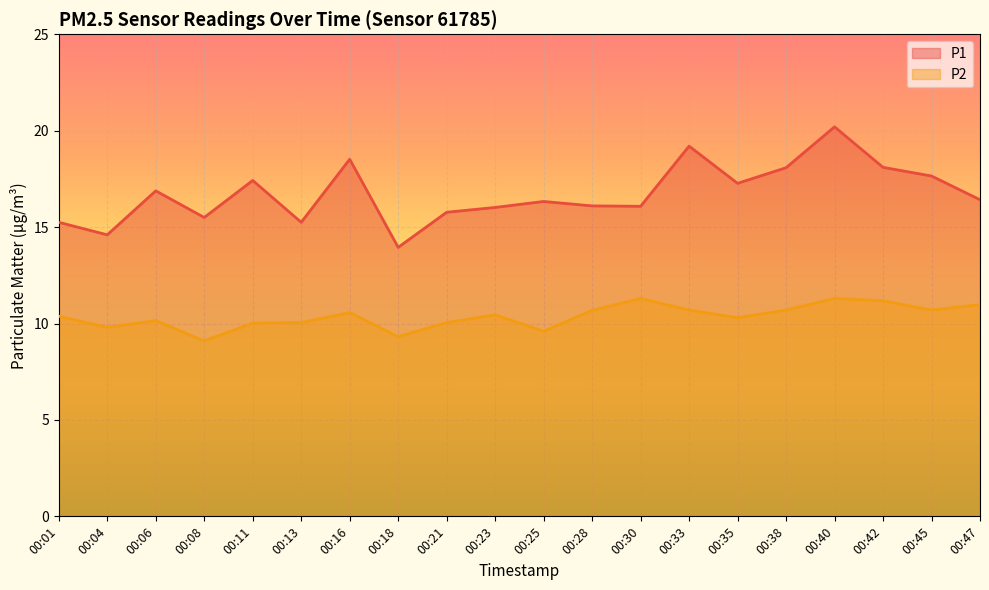

The P2 series shows 16.6 at 00:11. True or false?

False